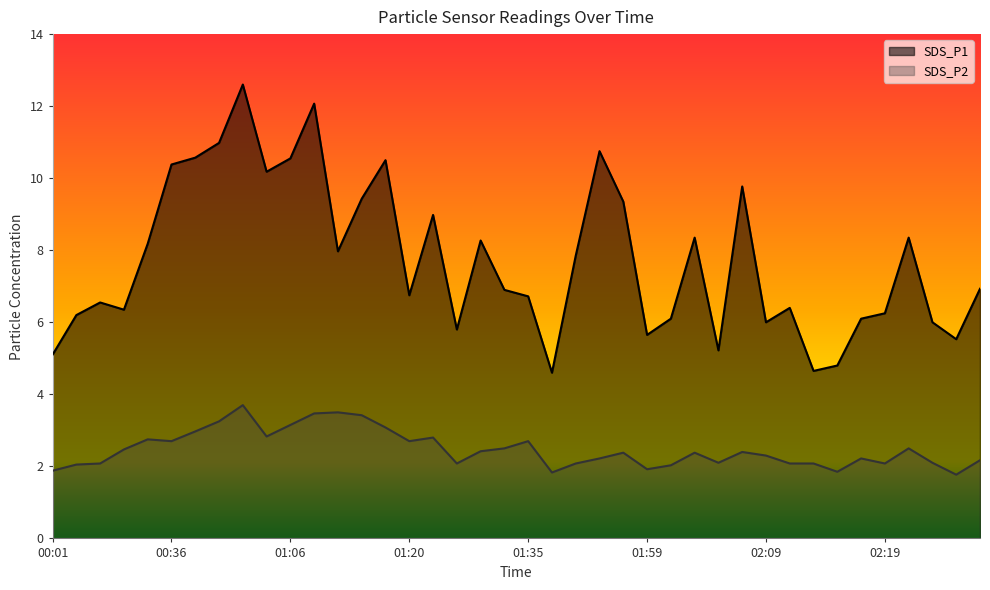

Rank the series by their maximum value, from highest to lowest.

SDS_P1, SDS_P2